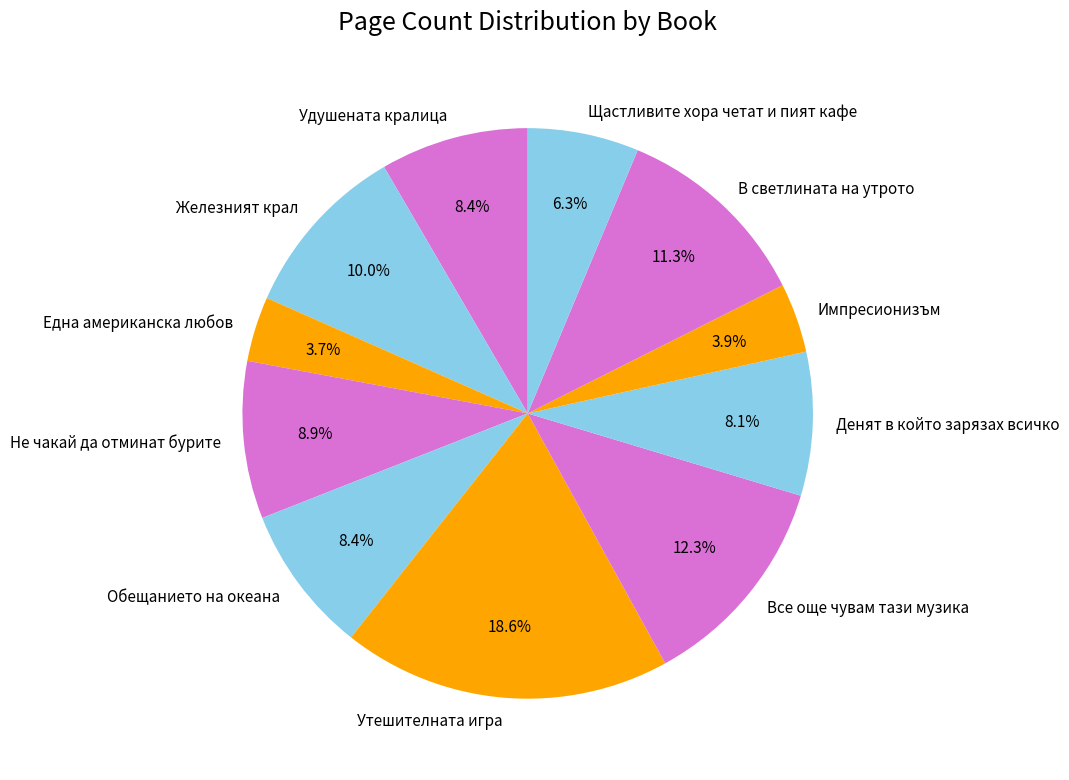

Does any single category account for the majority?

No